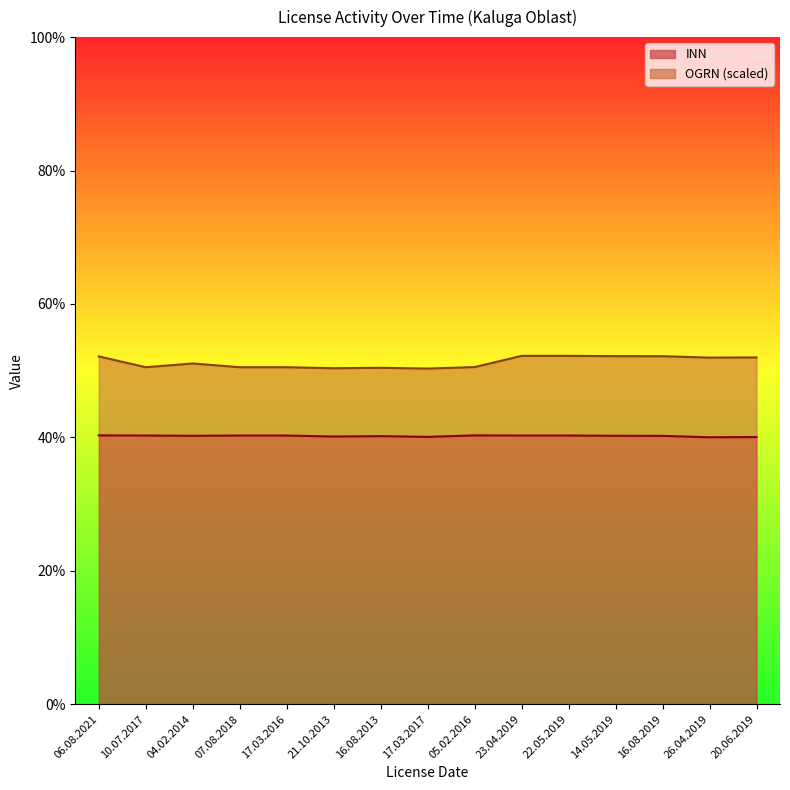

What is the total value across all series at 23.04.2019?

92.5